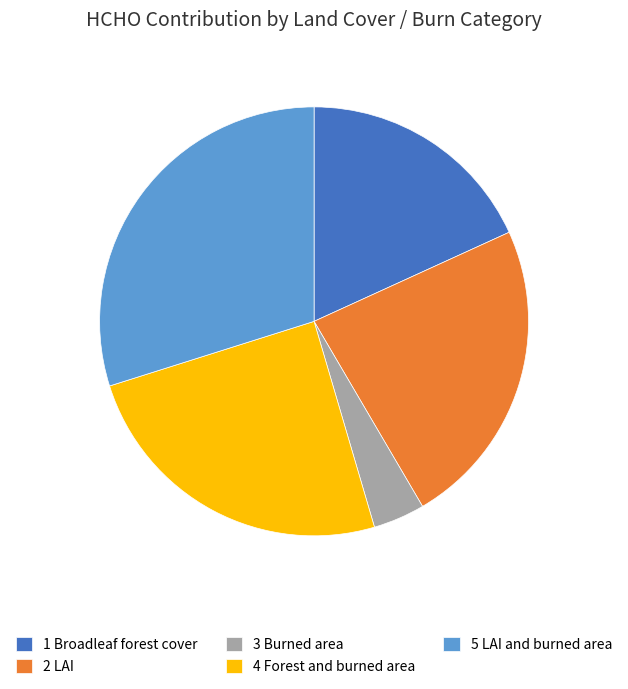

Is the sum of 4 Forest and burned area and 5 LAI and burned area greater than half?

Yes